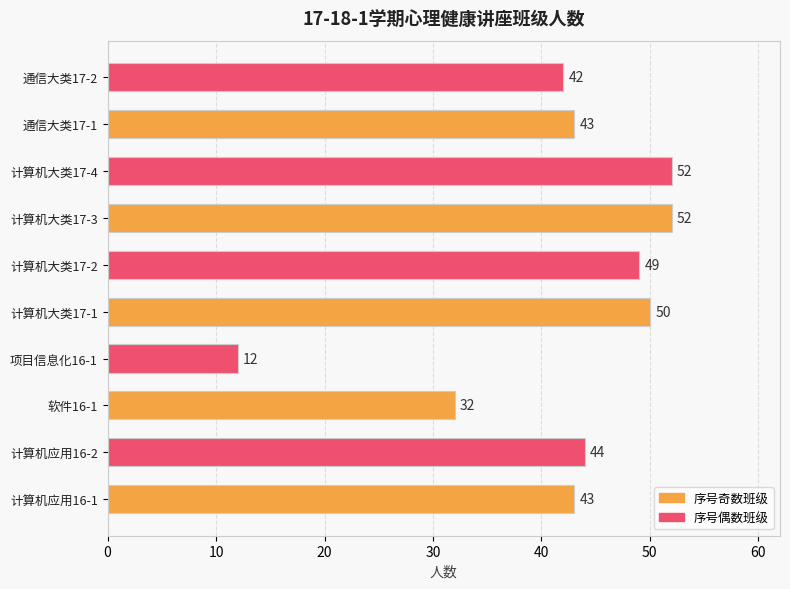

Approximately how many times larger is the value at 计算机应用16-2 compared to 计算机大类17-3?

0.8